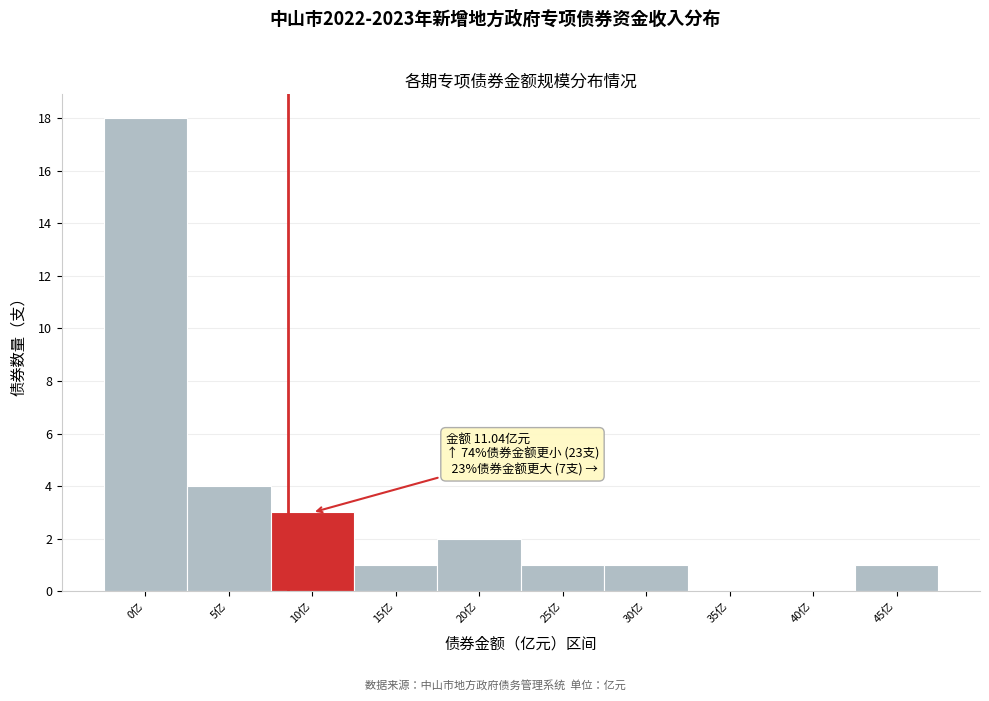

Reading left to right, what are all the values shown in this chart?

0亿=18	5亿=4	10亿=3	15亿=1	20亿=2	25亿=1	30亿=1	35亿=0	40亿=0	45亿=1